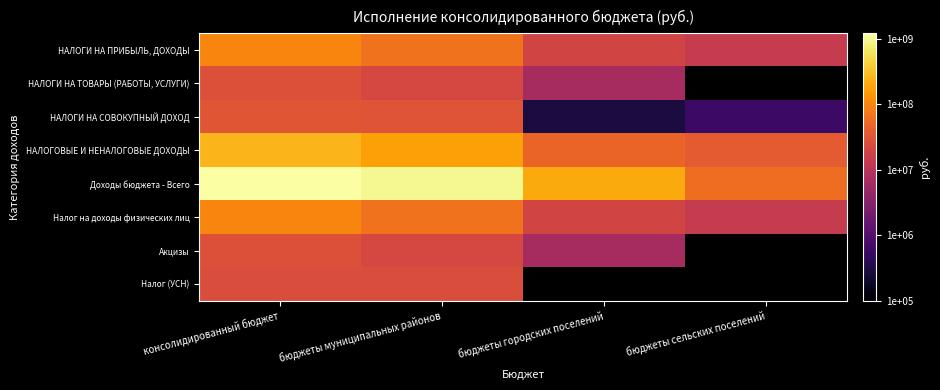

At консолидированный бюджет, list the series in order from smallest to largest.

Налог (УСН), НАЛОГИ НА ТОВАРЫ (РАБОТЫ, УСЛУГИ), Акцизы, НАЛОГИ НА СОВОКУПНЫЙ ДОХОД, НАЛОГИ НА ПРИБЫЛЬ, ДОХОДЫ, Налог на доходы физических лиц, НАЛОГОВЫЕ И НЕНАЛОГОВЫЕ ДОХОДЫ, Доходы бюджета - Всего